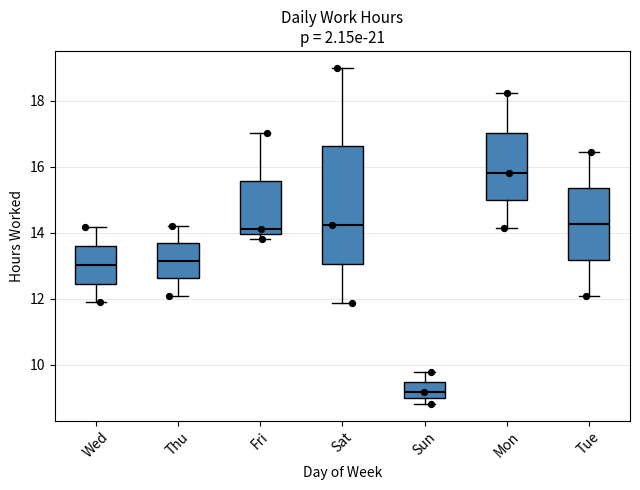

Where does the lower whisker of the box for Tue end on the y-axis? The values are not printed on the chart, so give them approximately, as read against the axis.

12.0